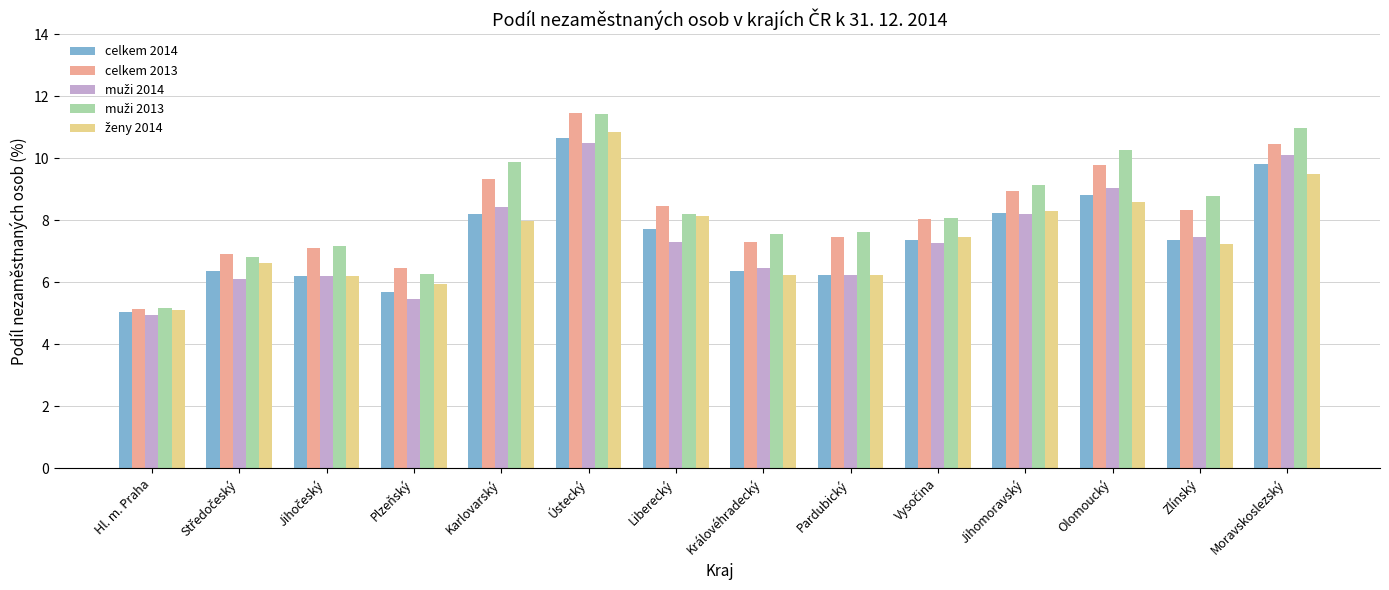

At how many categories does at least one series exceed 9?

5